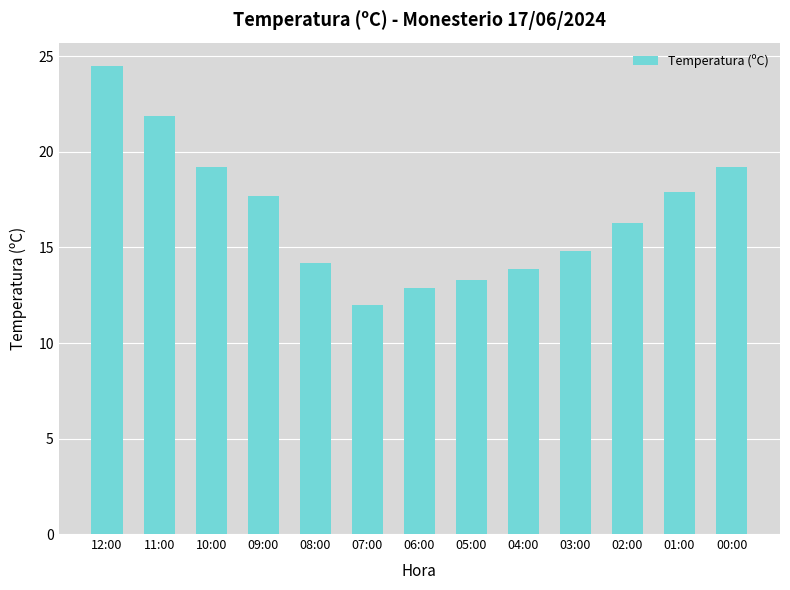

What is the approximate value at 01:00?

17.9